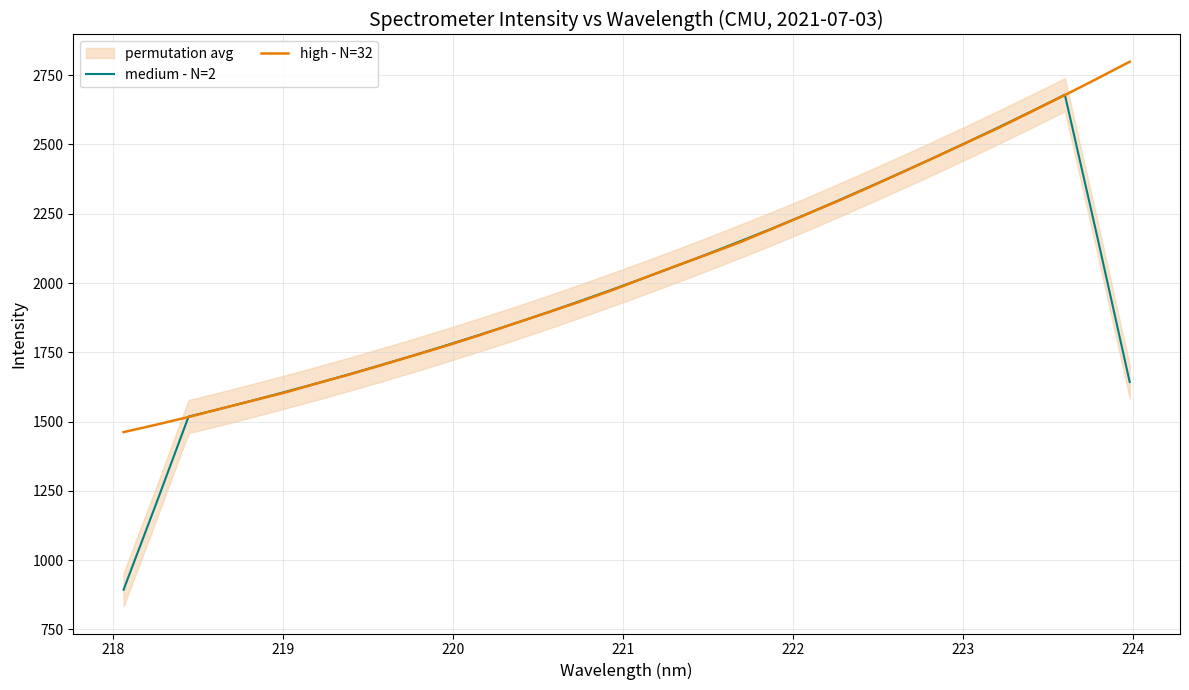

What is the minimum value for high - N=32?

1462.0